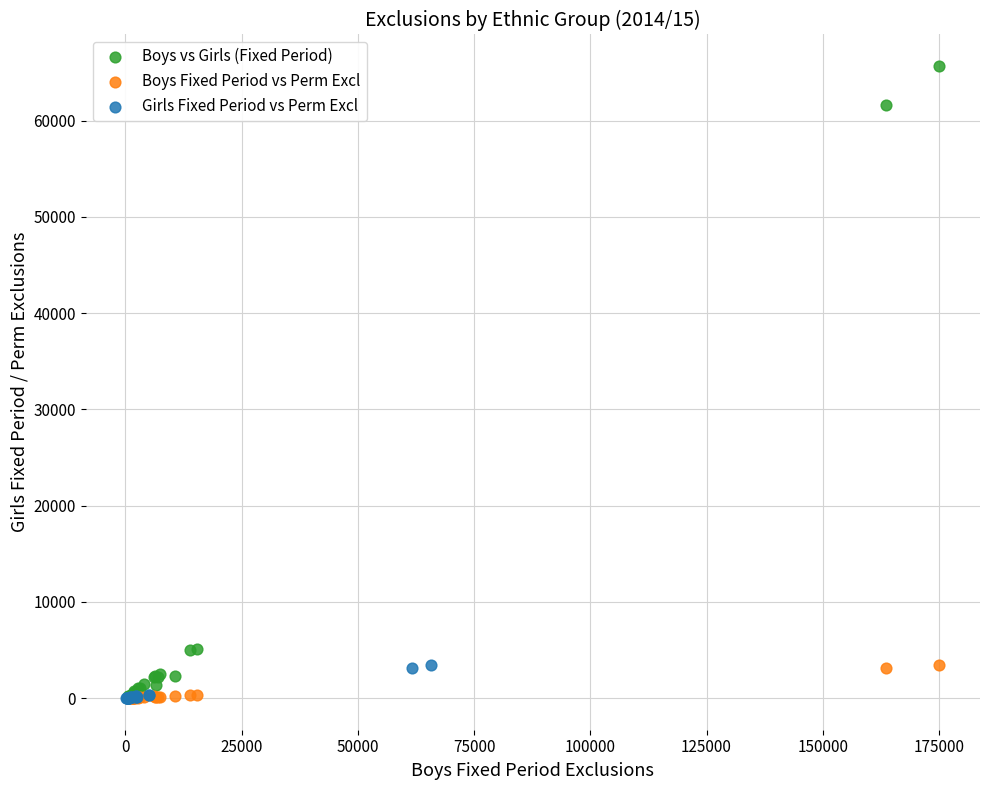

Which series reaches the maximum Y coordinate?

Boys vs Girls (Fixed Period)